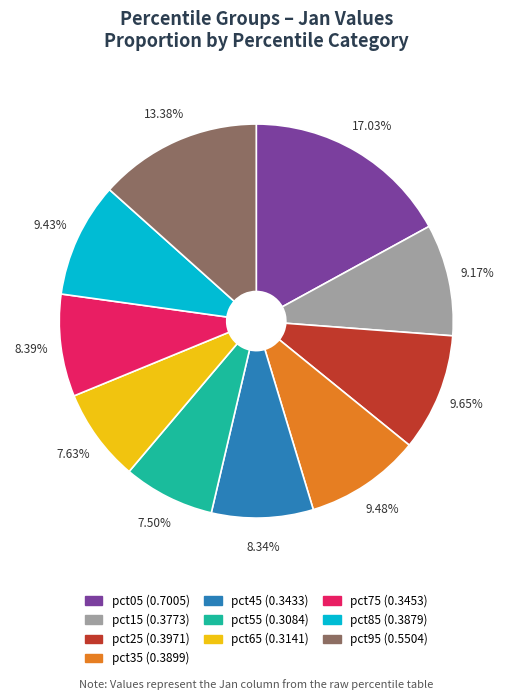

Which has a higher value, pct25 or pct65?

pct25